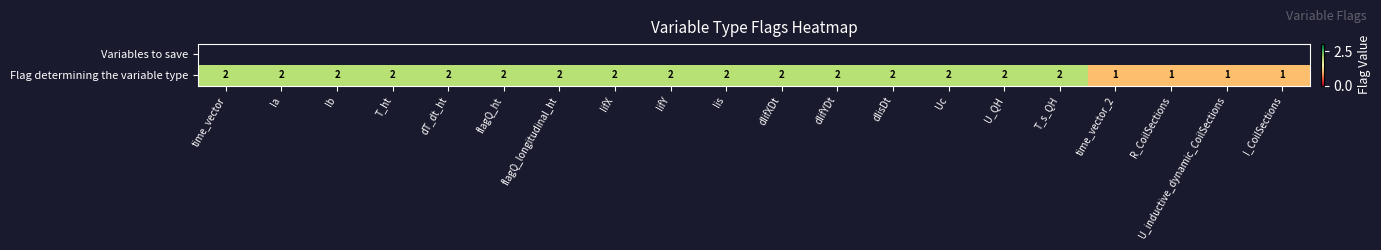

How many series are shown in this chart?

2